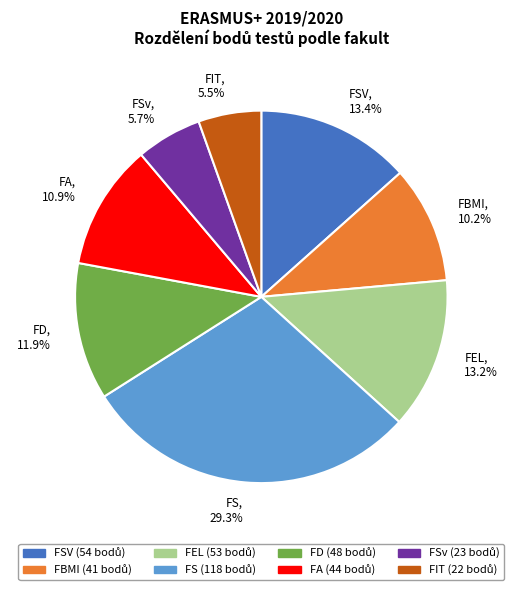

To the nearest percent, what is the difference between the largest and smallest slice percentages?

24%